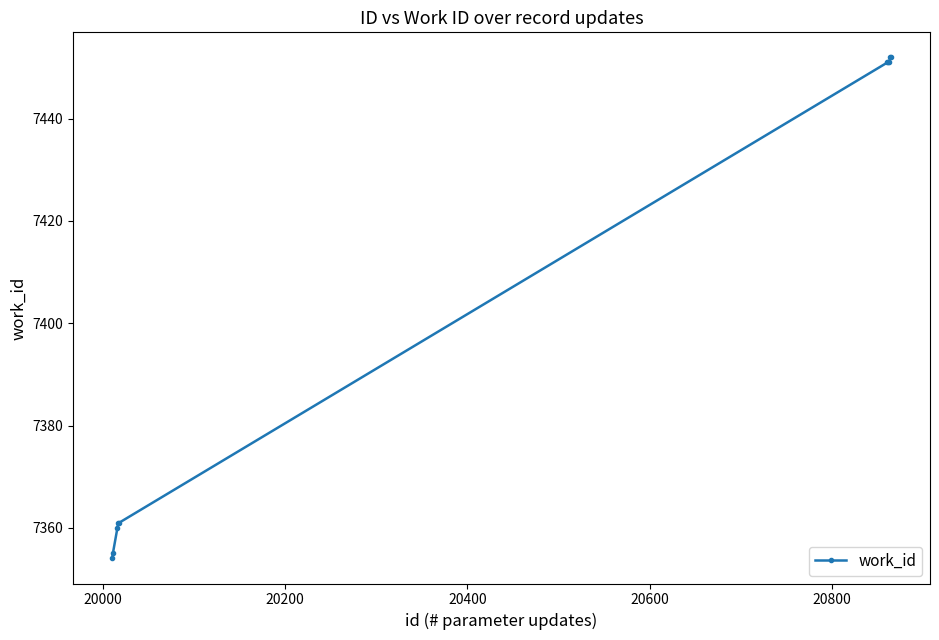

What is the greatest value displayed?

7452